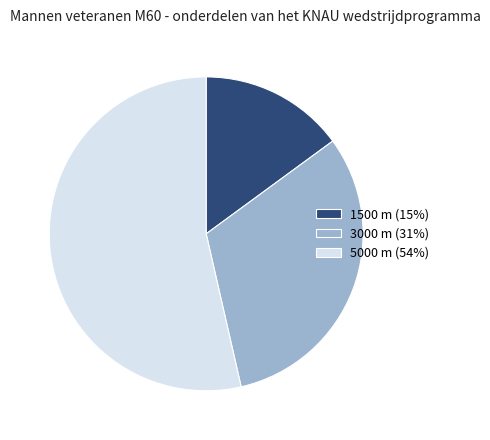

Rank the categories by value from lowest to highest.

1500 m, 3000 m, 5000 m